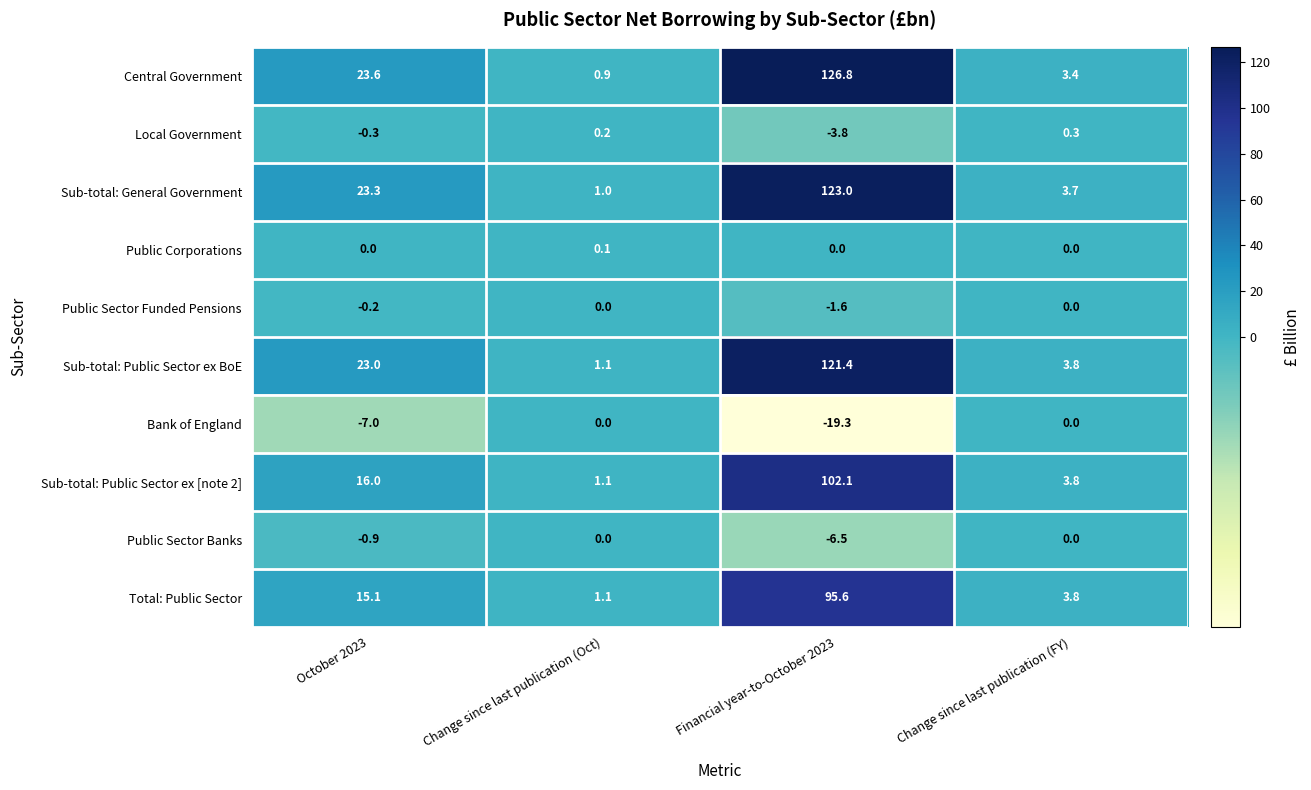

The value of Bank of England at October 2023 is -7.0. True or false?

True